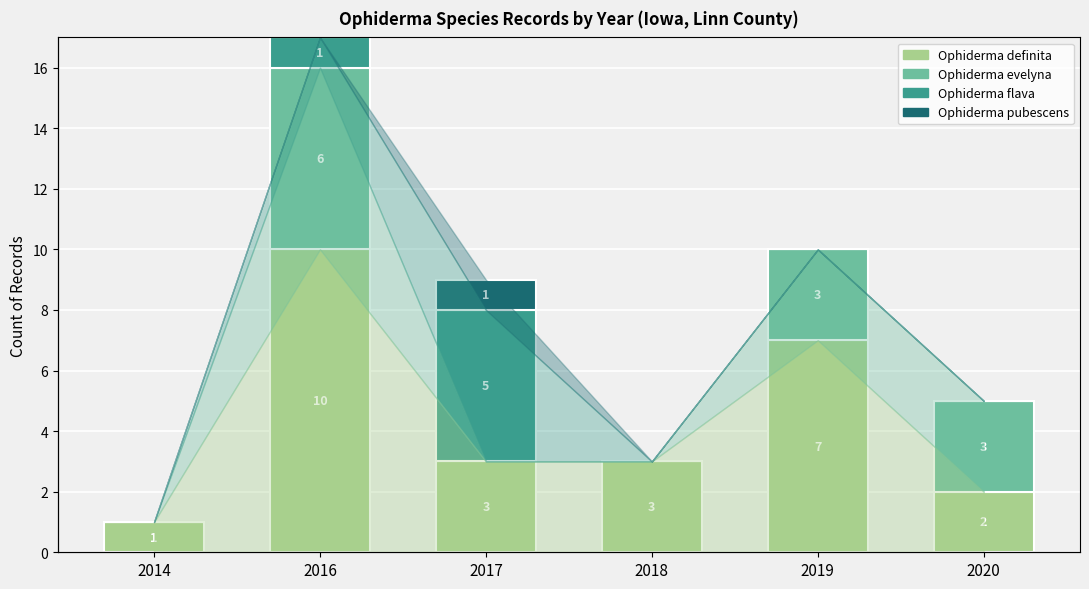

List the series in order of their overall mean, highest first.

Ophiderma definita, Ophiderma evelyna, Ophiderma flava, Ophiderma pubescens